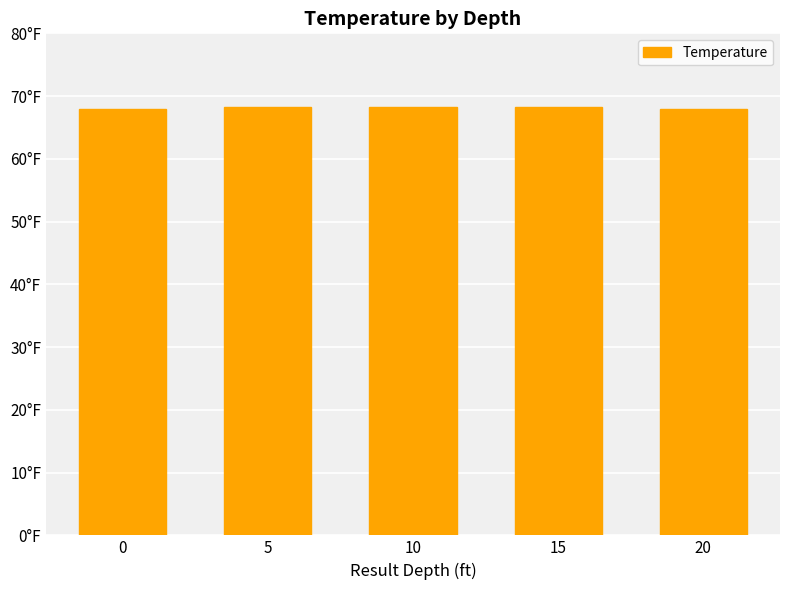

What is the maximum value shown in the chart?

68.3